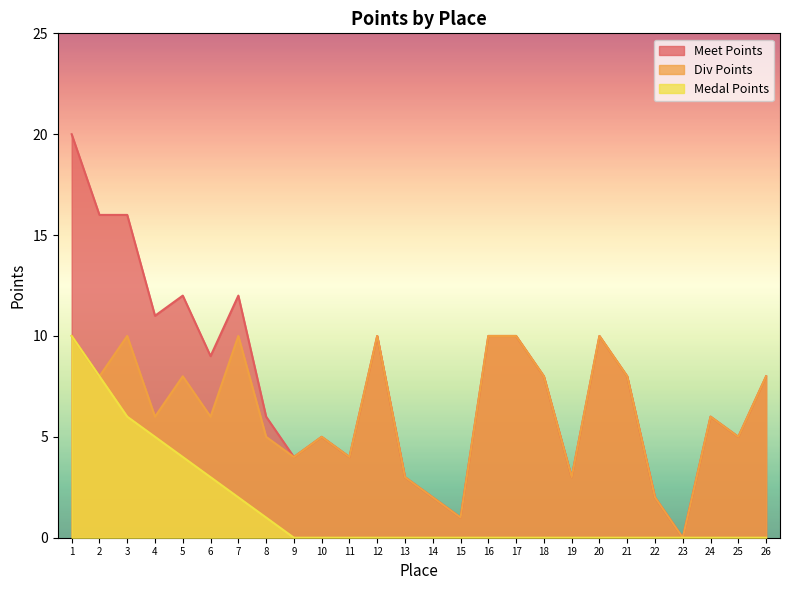

Rank the series at 18 from highest to lowest value.

Meet Points, Div Points, Medal Points